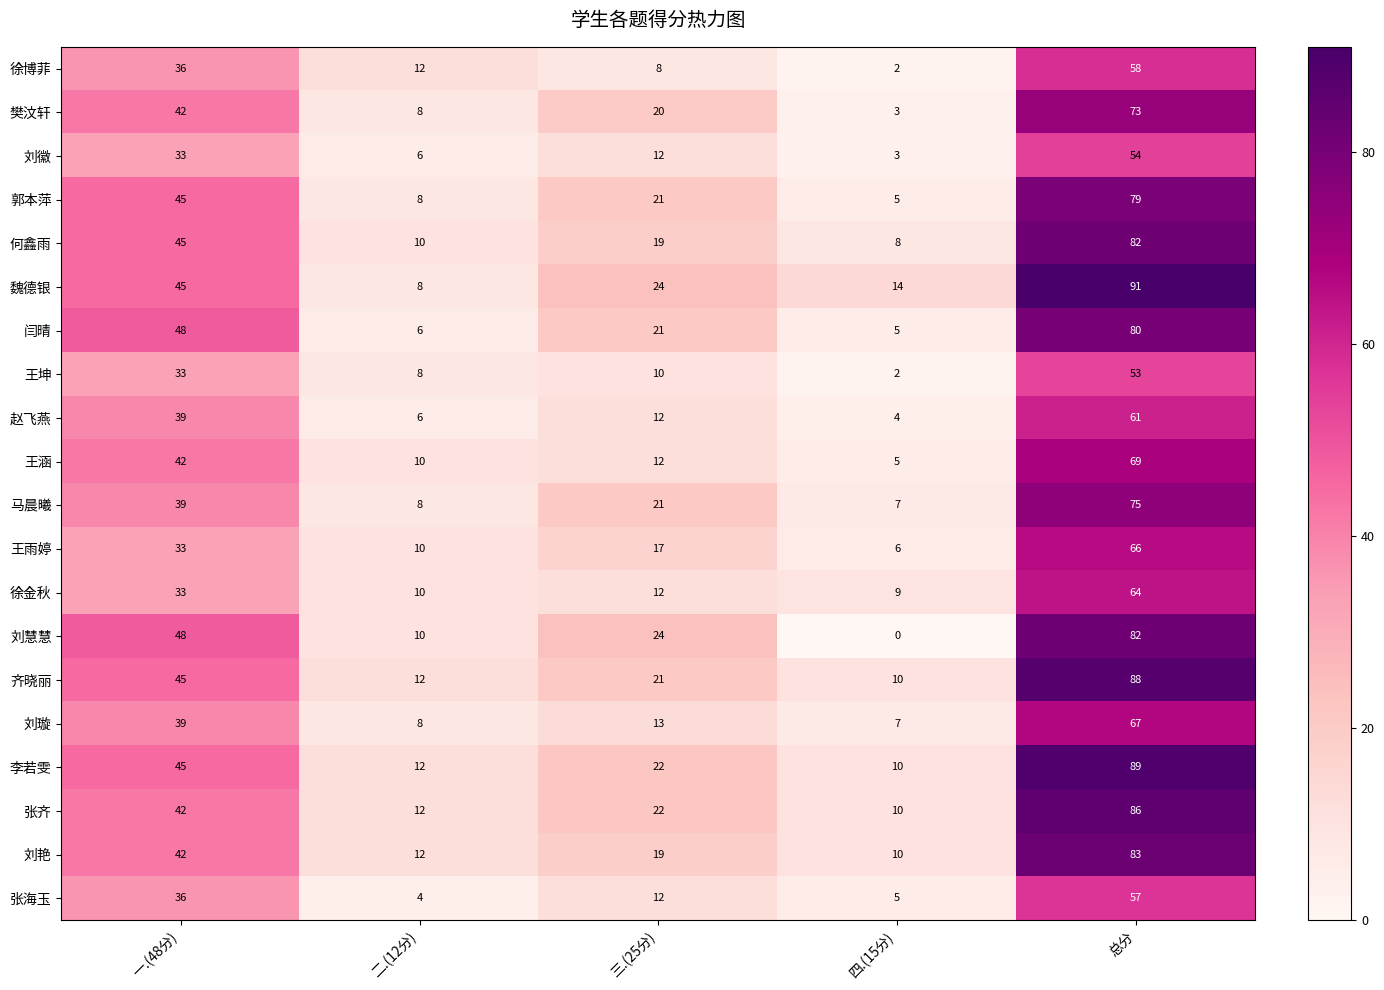

What is the difference between the maximum and minimum values in the 张海玉 series?

53